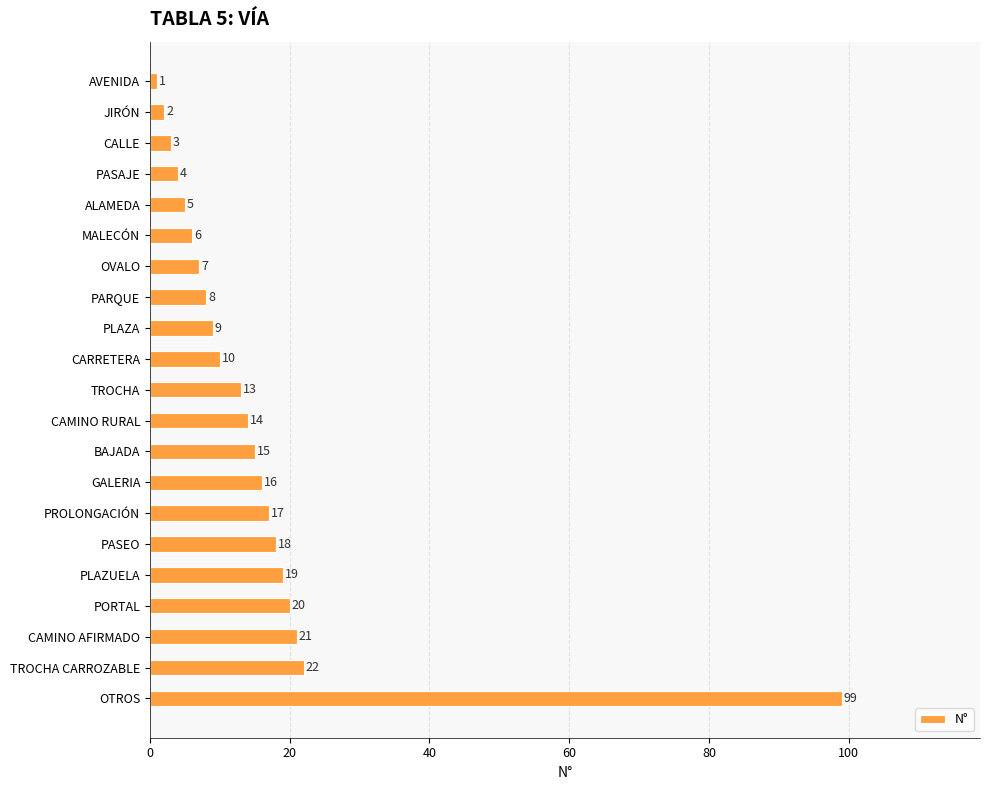

List the labels in order of value, largest first.

OTROS, TROCHA CARROZABLE, CAMINO AFIRMADO, PORTAL, PLAZUELA, PASEO, PROLONGACIÓN, GALERIA, BAJADA, CAMINO RURAL, TROCHA, CARRETERA, PLAZA, PARQUE, OVALO, MALECÓN, ALAMEDA, PASAJE, CALLE, JIRÓN, AVENIDA